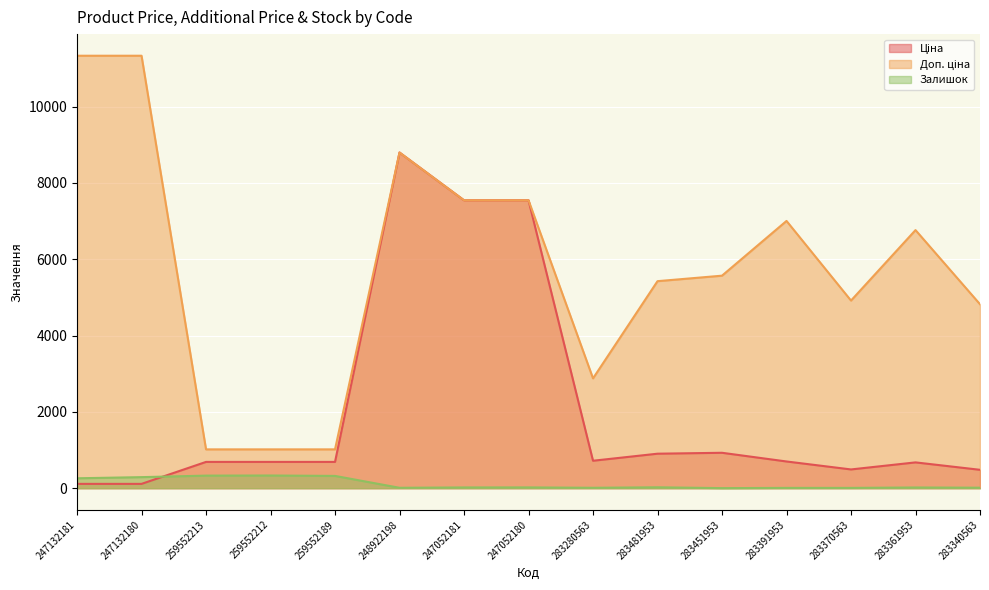

Reading left to right, extract all data points from this chart.

Ціна: 247132181=113.3	247132180=113.3	259552213=689.1	259552212=689.1	259552189=689.1	248922198=8797.6	247052181=7545.9	247052180=7545.9	283280563=719.6	283481953=904.3	283451953=928.3	283391953=700.4	283370563=491.7	283361953=676.4	283340563=482.1
Доп. ціна: 247132181=11334.0	247132180=11334.0	259552213=1017.8	259552212=1017.8	259552189=1017.8	248922198=8797.6	247052181=7545.9	247052180=7545.9	283280563=2878.5	283481953=5425.9	283451953=5569.9	283391953=7004.3	283370563=4917.4	283361953=6764.4	283340563=4821.4
Залишок: 247132181=260.0	247132180=290.0	259552213=330.0	259552212=333.0	259552189=322.0	248922198=11.0	247052181=20.0	247052180=21.0	283280563=11.0	283481953=24.0	283451953=2.0	283391953=8.0	283370563=8.0	283361953=19.0	283340563=13.0